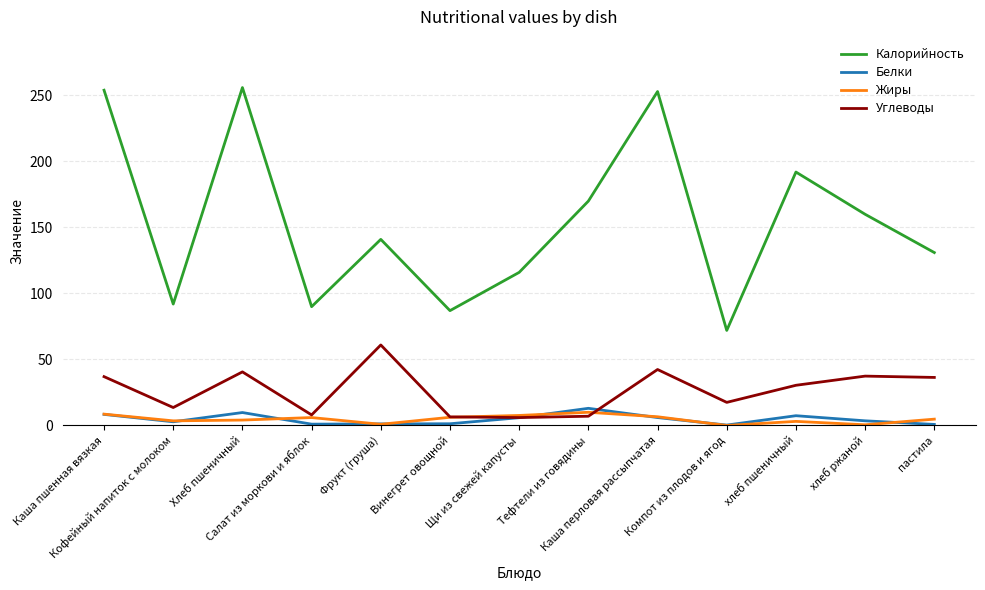

Which series has the widest spread of values?

Калорийность